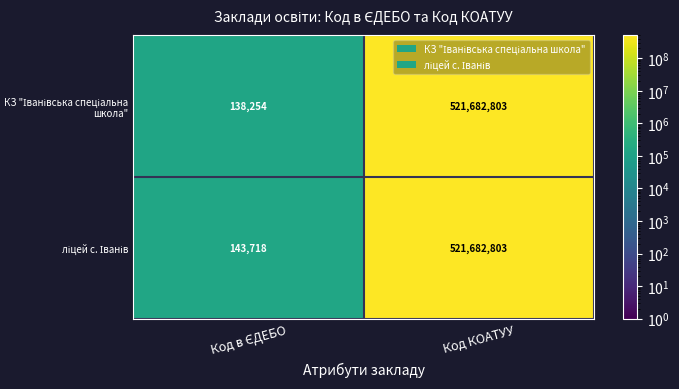

What is the greatest value displayed?

521682803